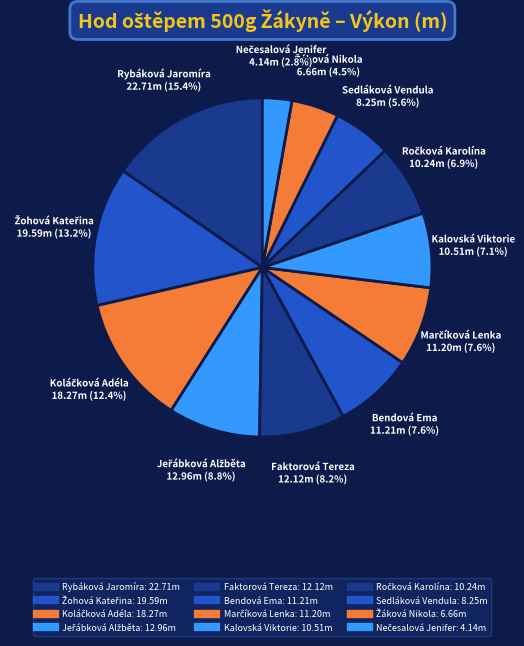

To the nearest percent, what is the difference between the largest and smallest slice percentages?

13%